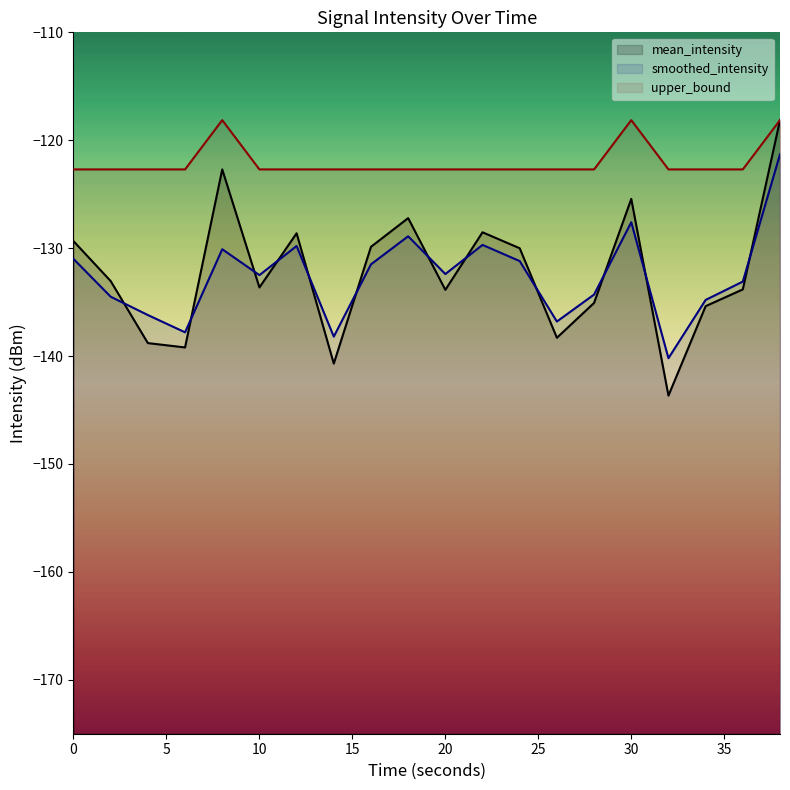

At which label does mean_intensity reach its peak?

38